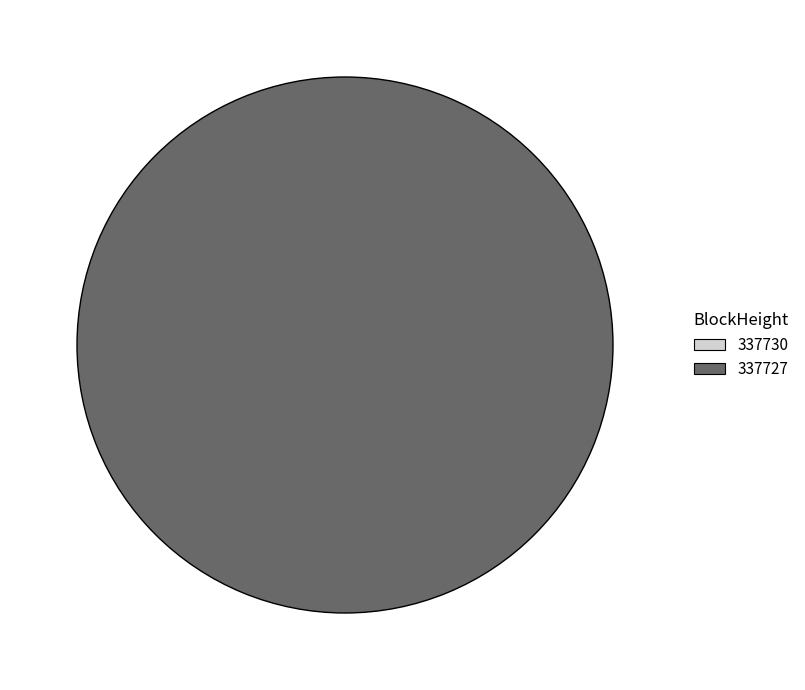

Which has a higher value, 337730 or 337727?

337727